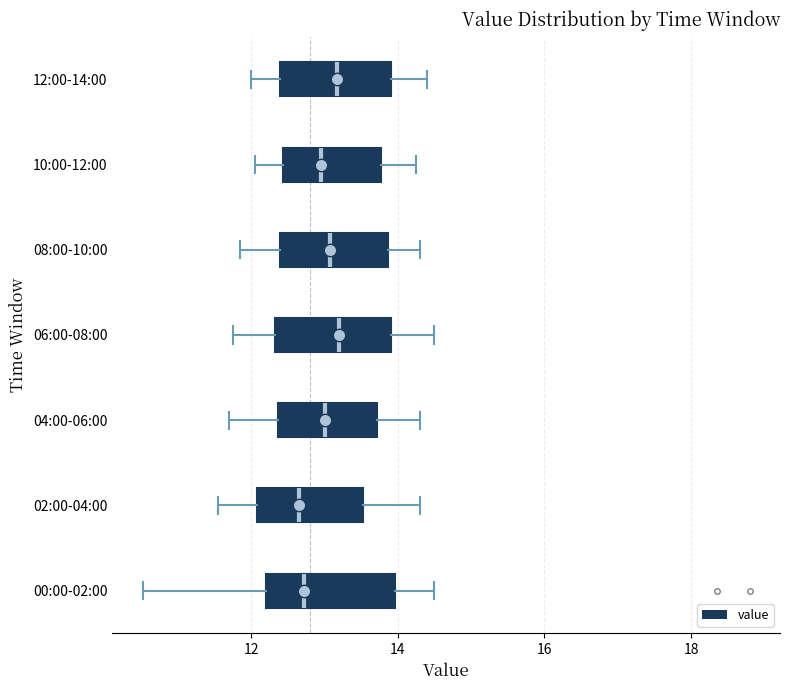

Reading bottom to top, transcribe this box plot: for each box, give where its median line is, the range the box spans, and where its two whiskers end, as read against the x-axis. The values are not printed on the chart, so give them approximately, as read against the axis.

00:00-02:00: median 12.8, box 12.2 to 14.0, whiskers 10.6 to 14.6
02:00-04:00: median 12.6, box 12.0 to 13.6, whiskers 11.6 to 14.4
04:00-06:00: median 13.0, box 12.4 to 13.8, whiskers 11.8 to 14.4
06:00-08:00: median 13.2, box 12.4 to 14.0, whiskers 11.8 to 14.6
08:00-10:00: median 13.0, box 12.4 to 13.8, whiskers 11.8 to 14.4
10:00-12:00: median 13.0, box 12.4 to 13.8, whiskers 12.0 to 14.2
12:00-14:00: median 13.2, box 12.4 to 14.0, whiskers 12.0 to 14.4